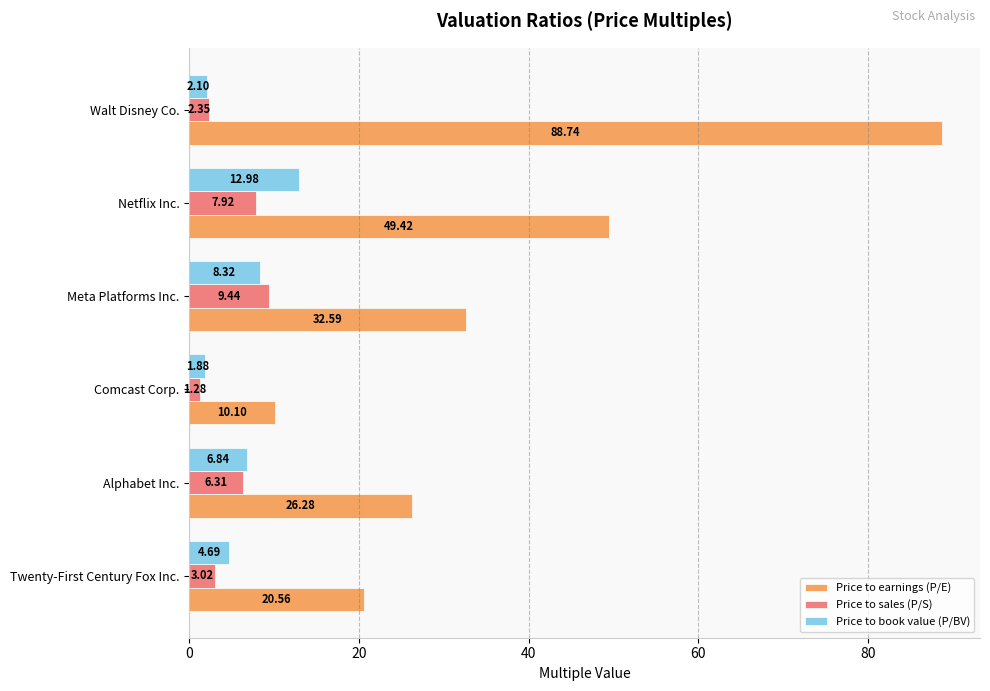

Which category has the lowest value in the Price to sales (P/S) series?

Comcast Corp.